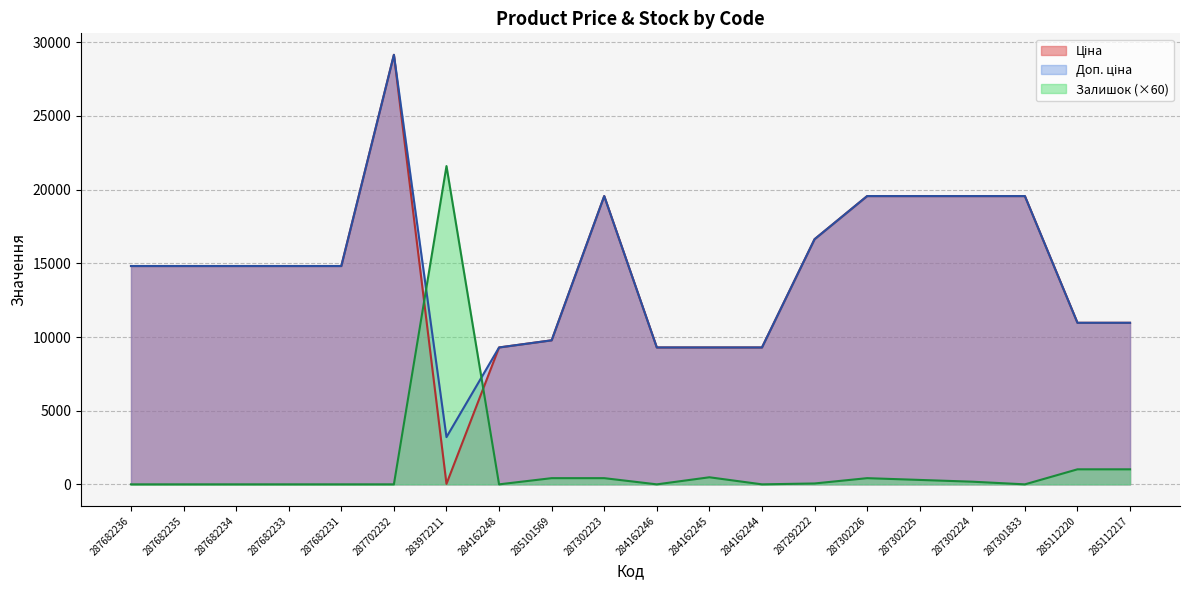

What is the label of the 7th point from the right?

287292222